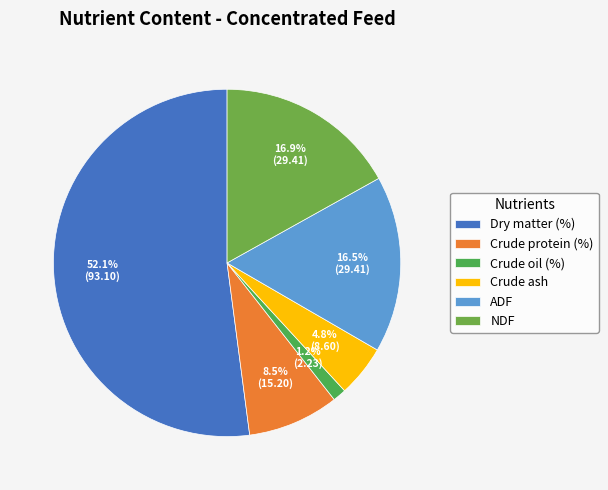

To the nearest percent, what is the difference between the largest and smallest slice percentages?

51%